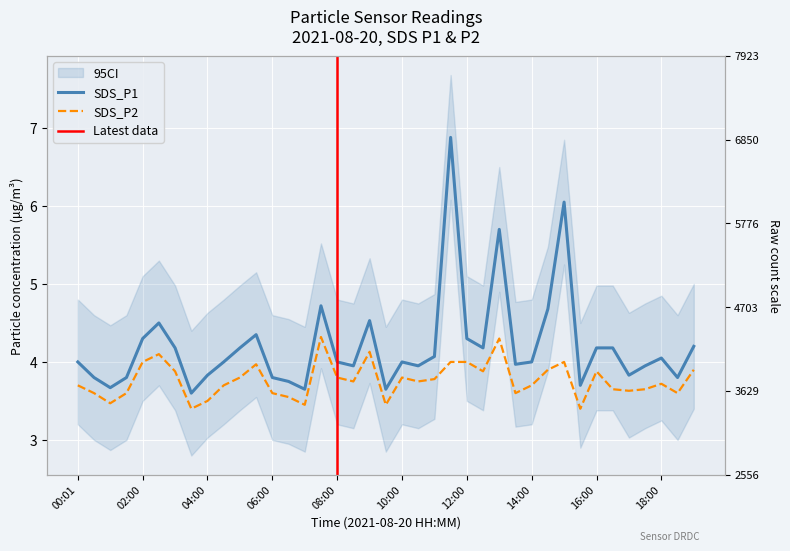

What is the spread (max minus min) of values at 14:00?

0.3